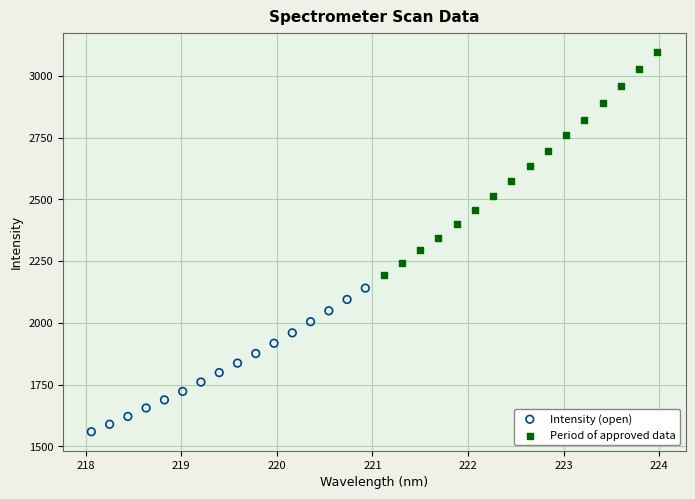

Which series reaches the minimum Y coordinate?

Intensity (open)